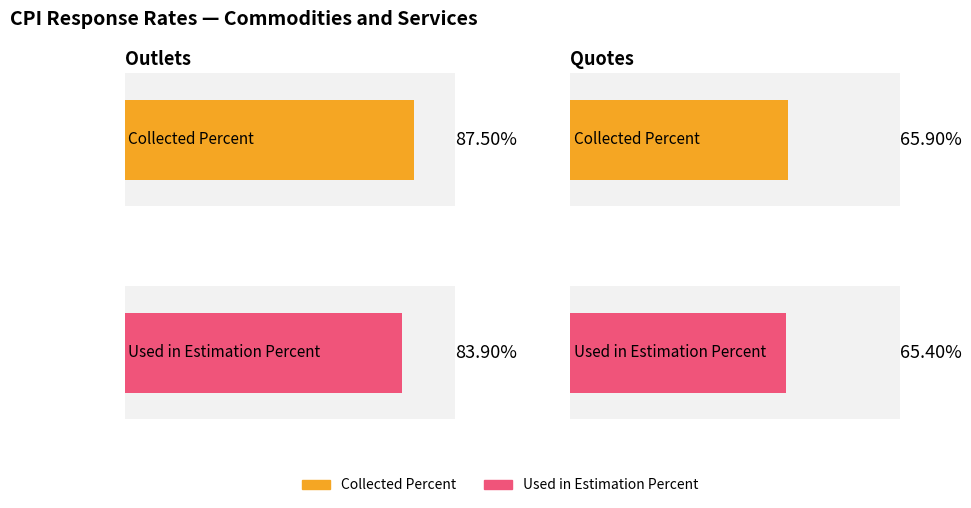

What is the smallest value displayed?

65.4